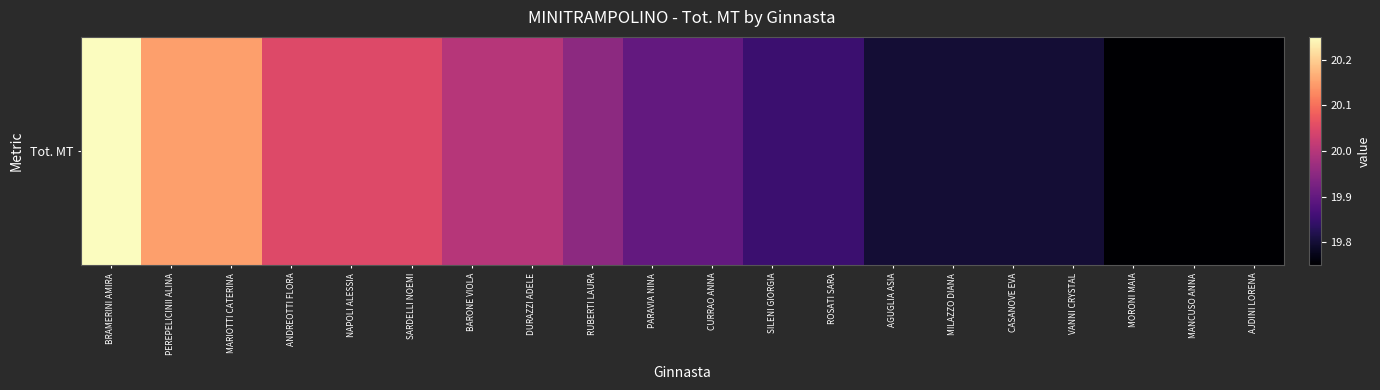

What is the greatest value displayed?

20.2